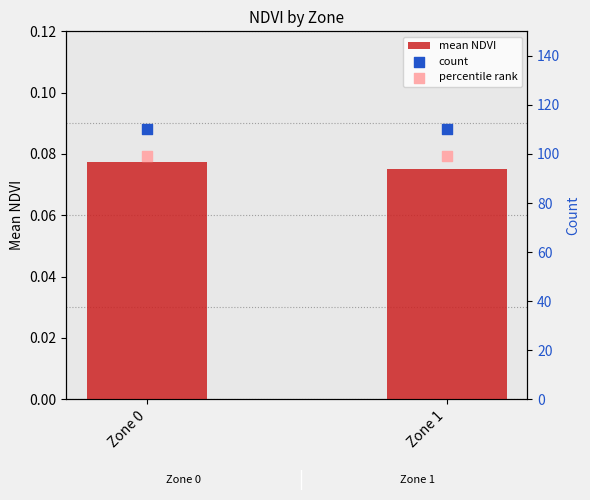

At how many categories does at least one series exceed 15?

2